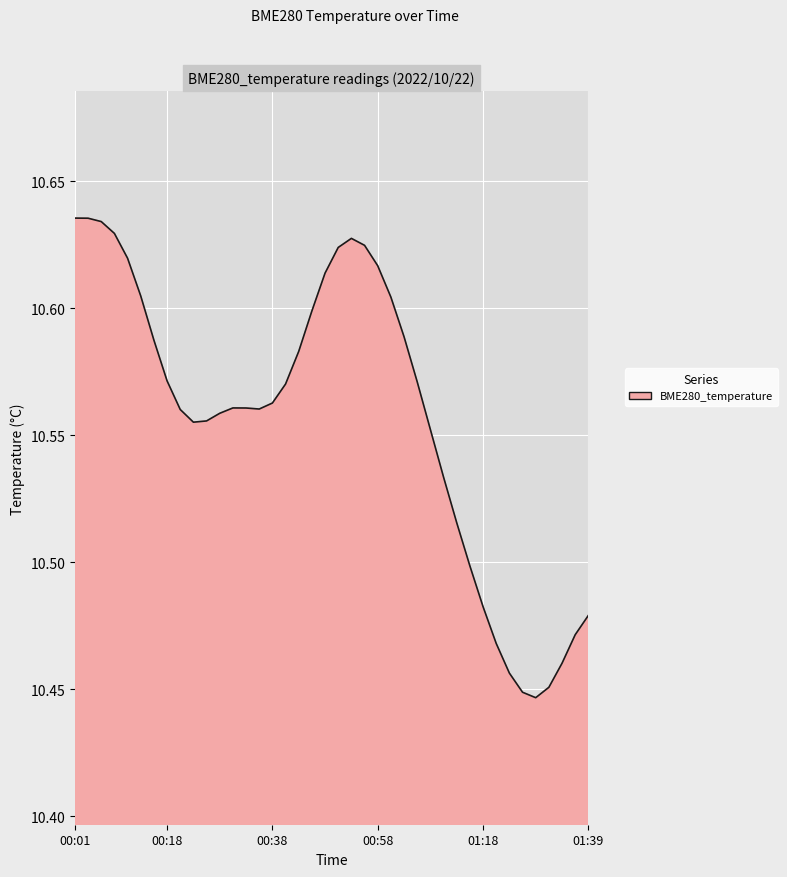

Does the chart have visible grid lines?

Yes